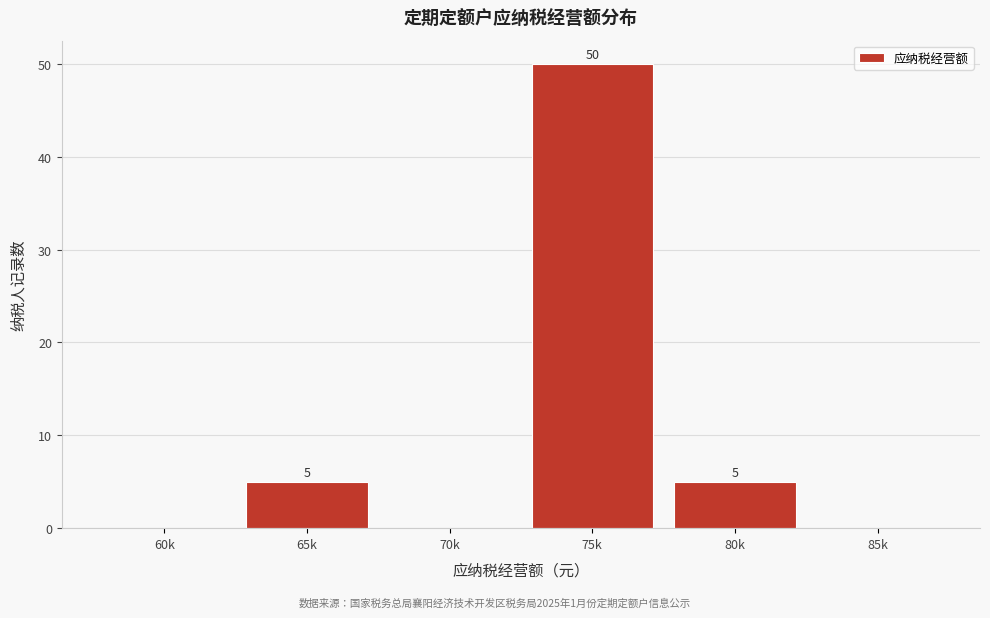

Reading left to right, what are all the values shown in this chart?

60k=0	65k=5	70k=0	75k=50	80k=5	85k=0